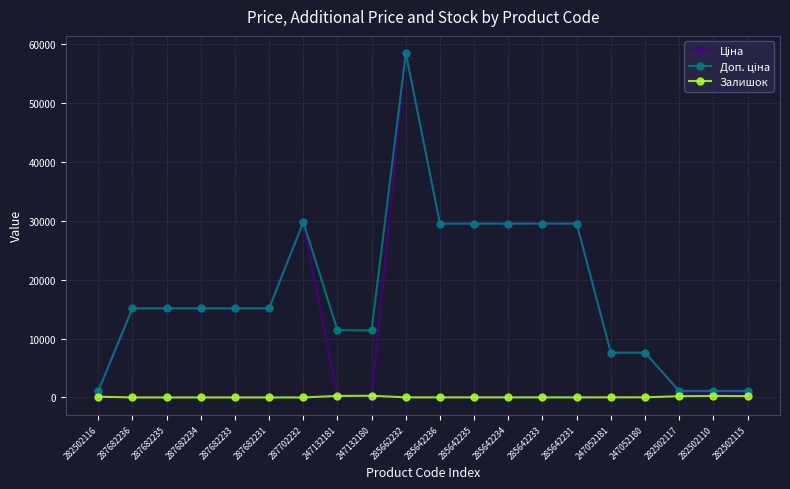

At how many categories does at least one series exceed 43333?

1